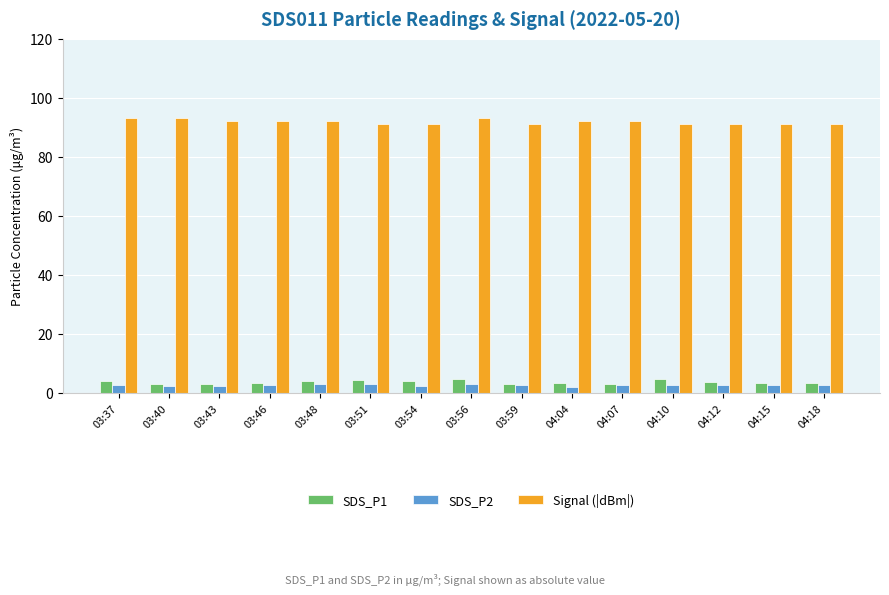

What is the sum of all SDS_P1 values?

54.9